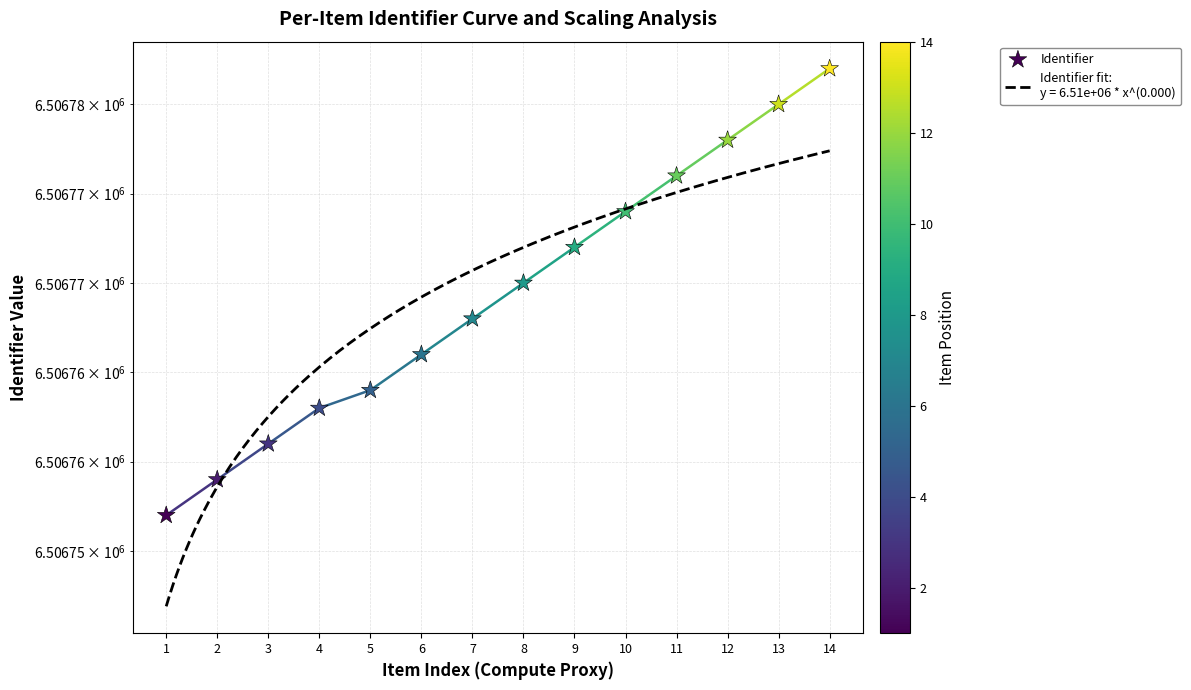

What is the ratio of the value at 5 to the value at 13?

1.0